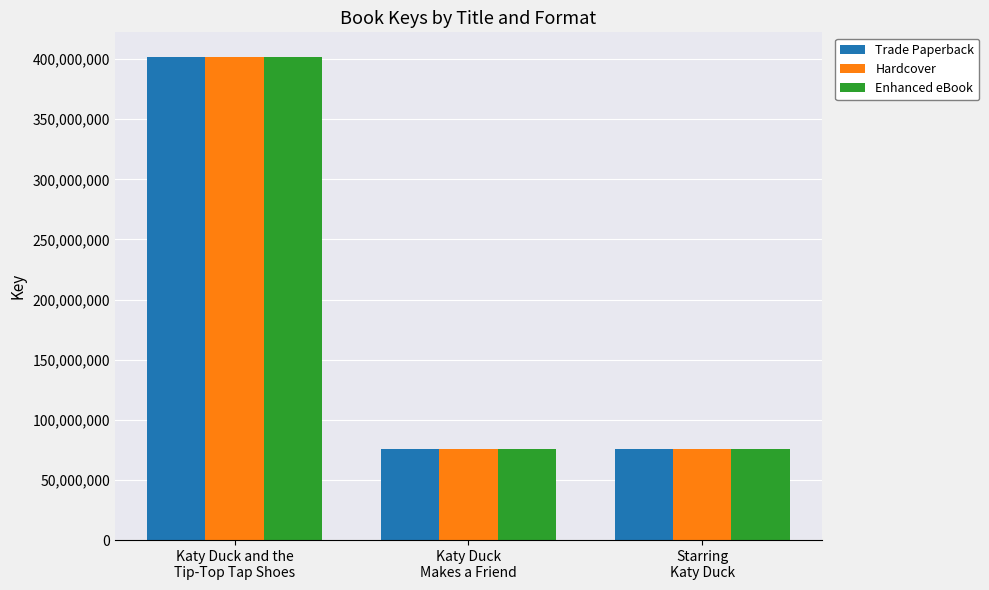

What is the smallest value displayed?

76138101